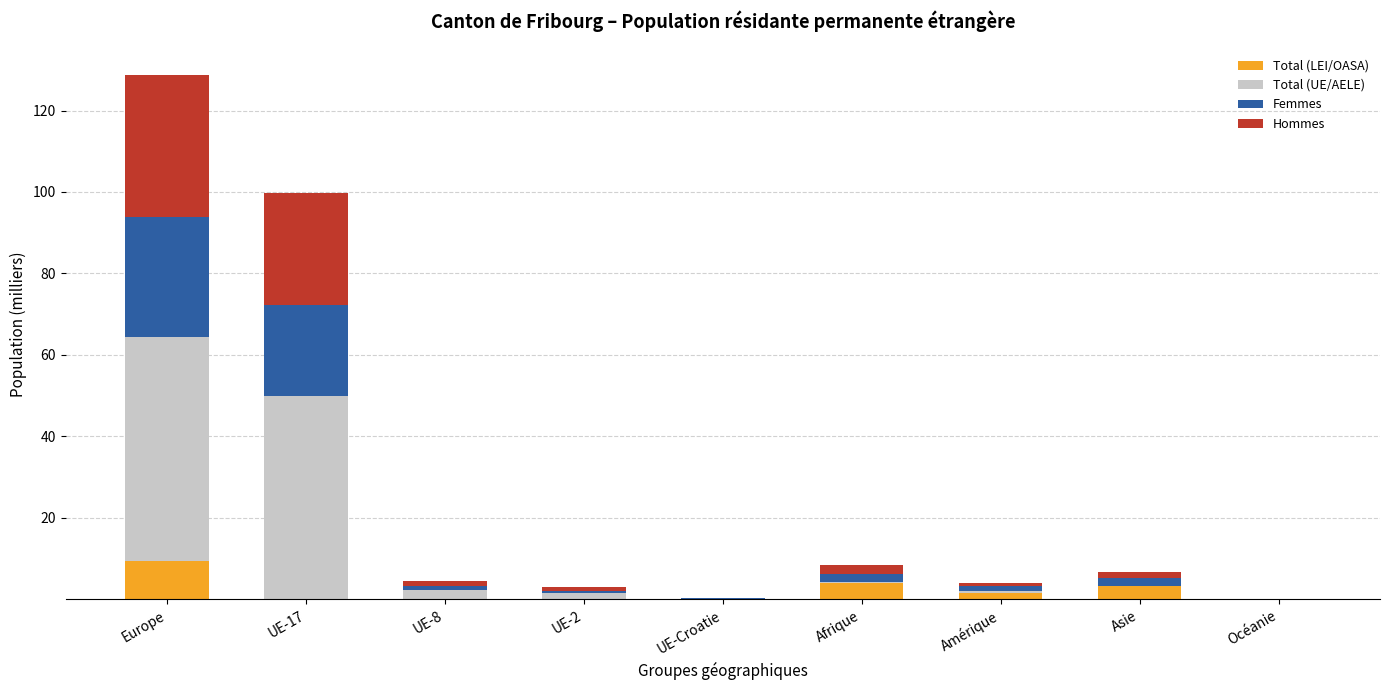

The Total (LEI/OASA) series shows 9.6 at Europe. True or false?

True